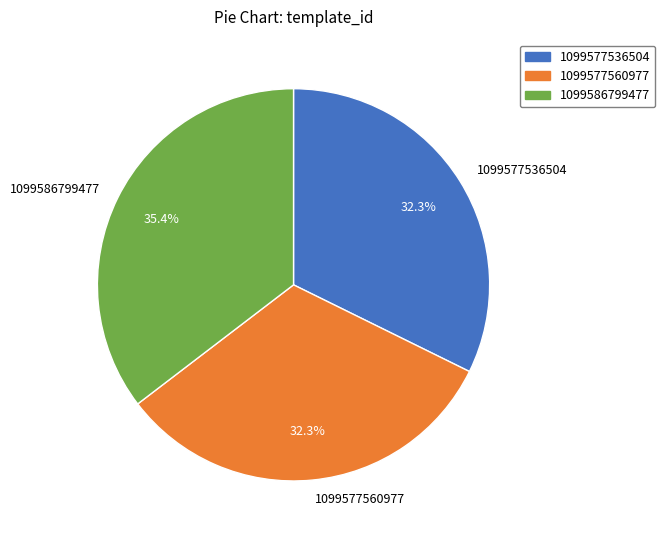

Which slice is the largest?

1099586799477